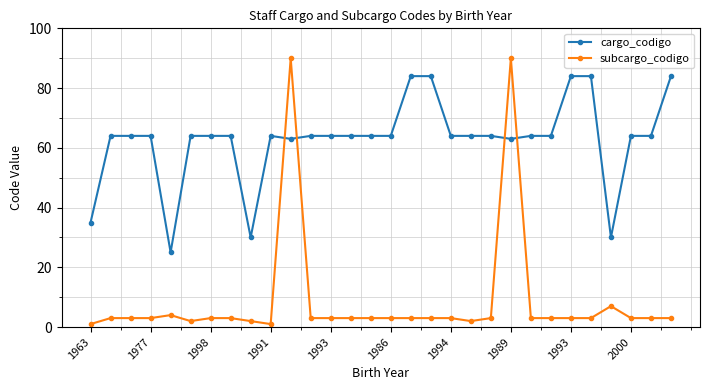

Which series has the widest spread of values?

subcargo_codigo